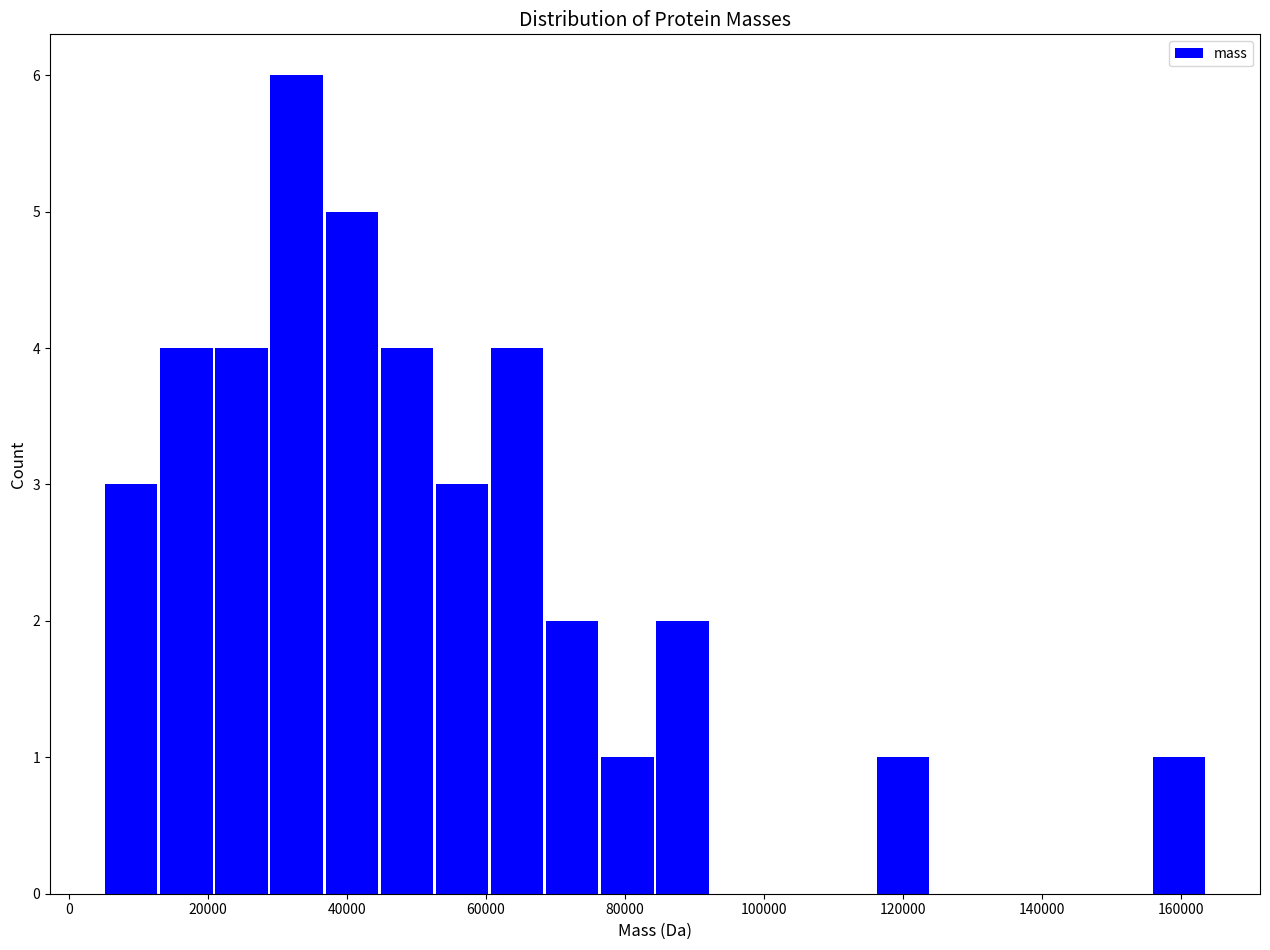

Read against the x-axis, roughly where is the centre of the tallest bar?

32000